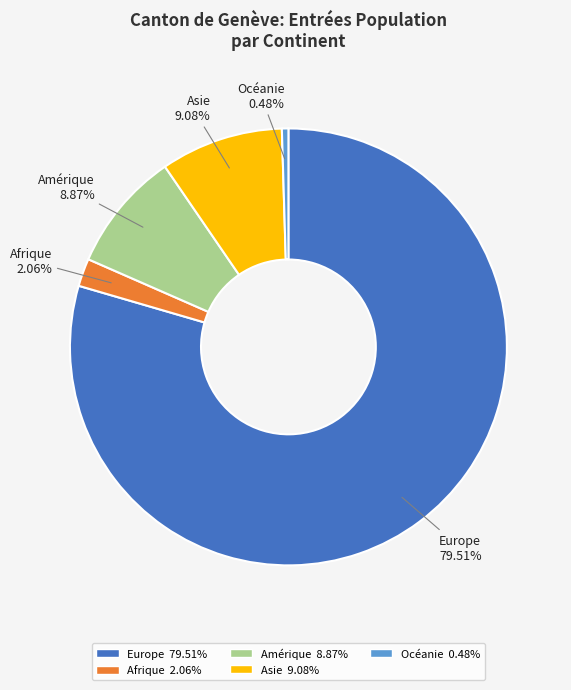

What is the total percentage of Asie and Afrique?

11.1%